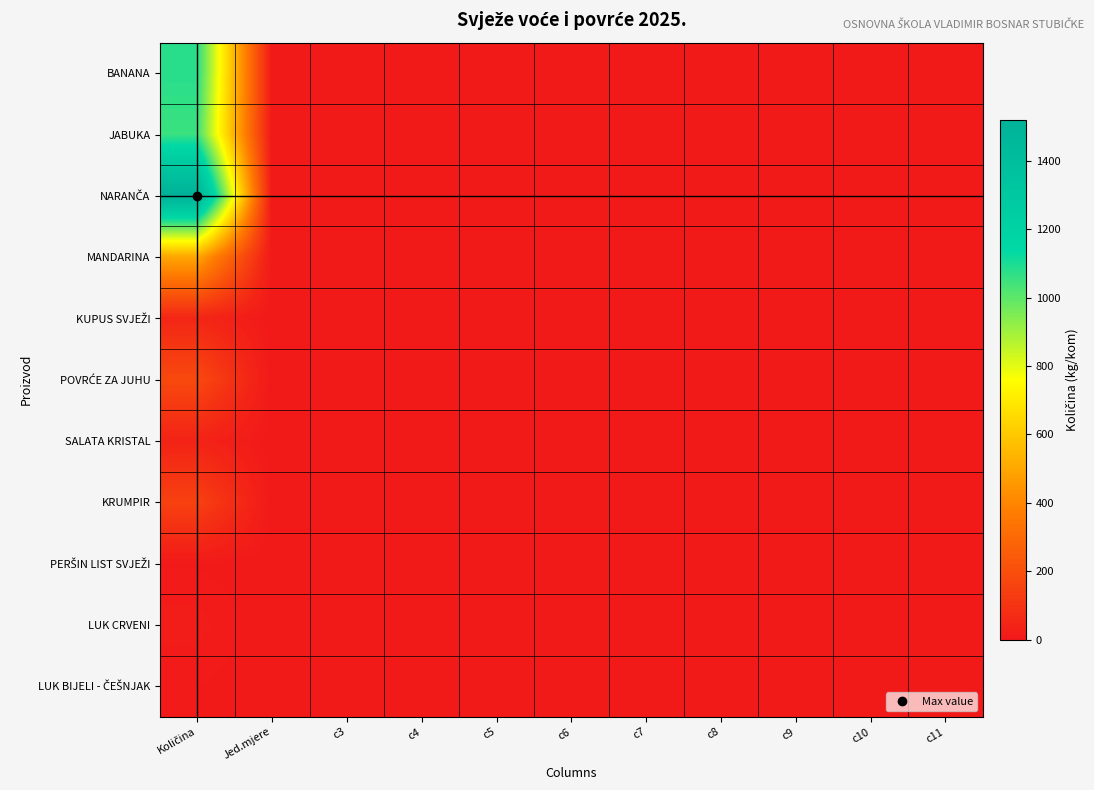

Which series has the largest range (max minus min)?

NARANČA